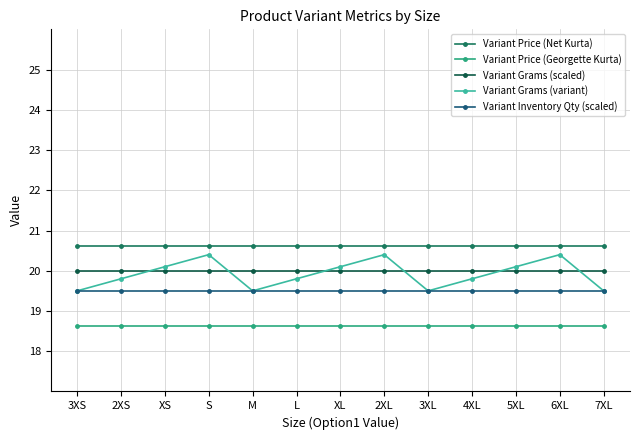

What is the minimum value shown in the chart?

18.6